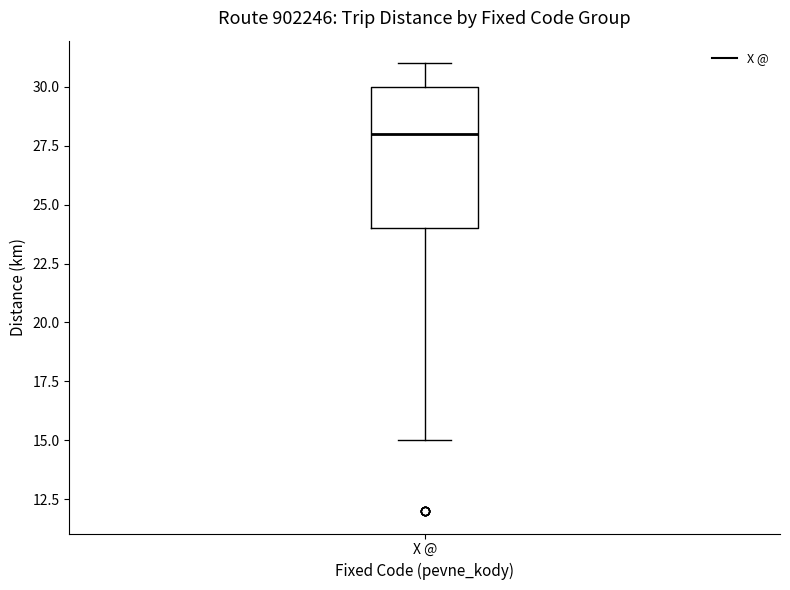

Where does the upper whisker of the box for X @ end on the y-axis? The values are not printed on the chart, so give them approximately, as read against the axis.

31